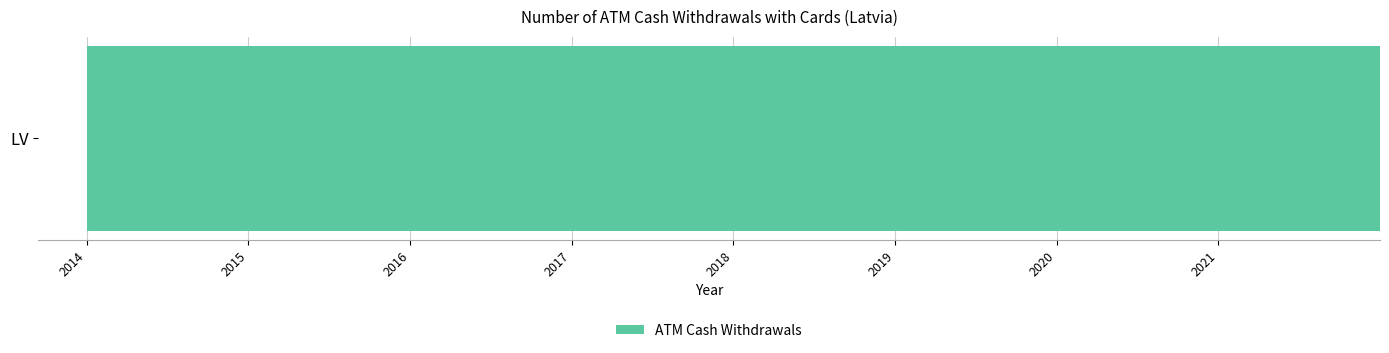

What is the change in value from 2014 to 2018?

-6.6